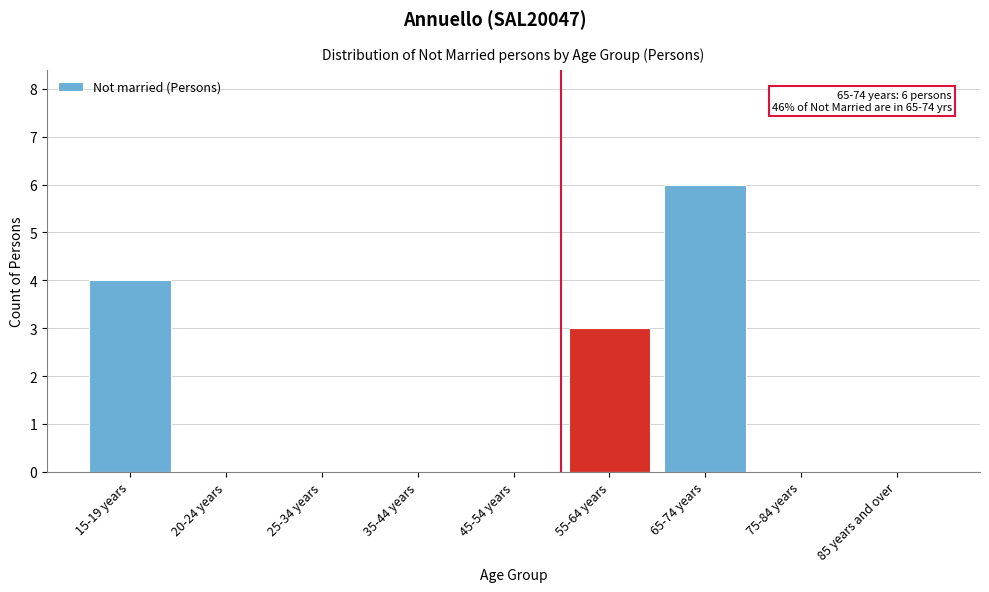

Reading left to right, what are all the values shown in this chart?

15-19 years=4	20-24 years=0	25-34 years=0	35-44 years=0	45-54 years=0	55-64 years=3	65-74 years=6	75-84 years=0	85 years and over=0